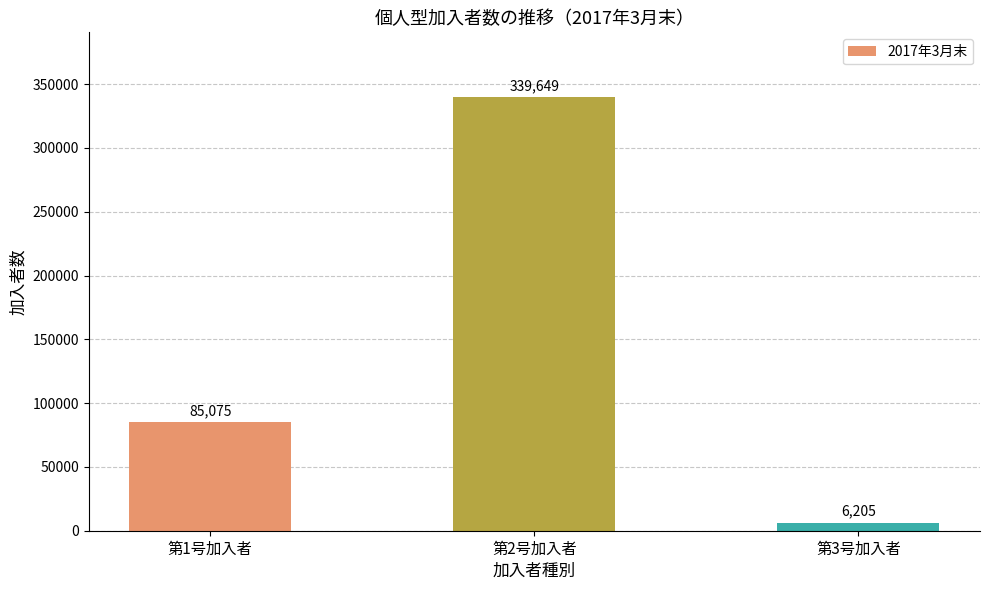

Read the value at 第1号加入者.

85075